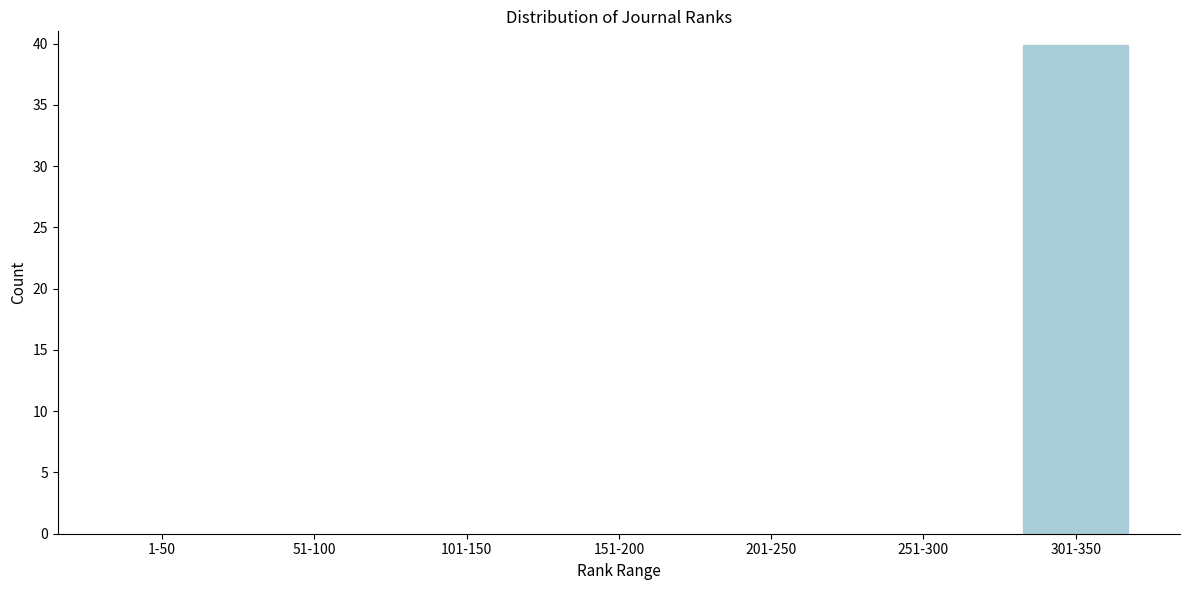

Reading left to right, list all the values displayed in this chart.

1-50=0	51-100=0	101-150=0	151-200=0	201-250=0	251-300=0	301-350=40